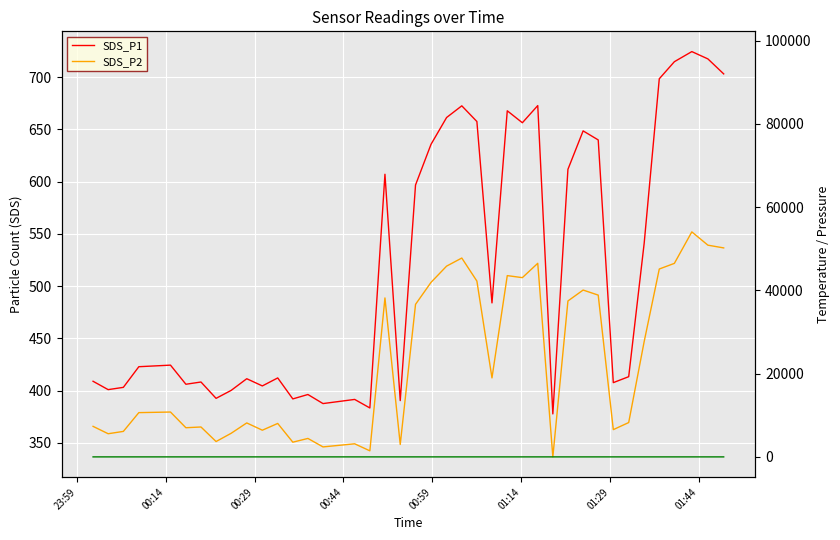

In BME280_pressure, how many points are higher than both neighbors (excluding endpoints)?

10